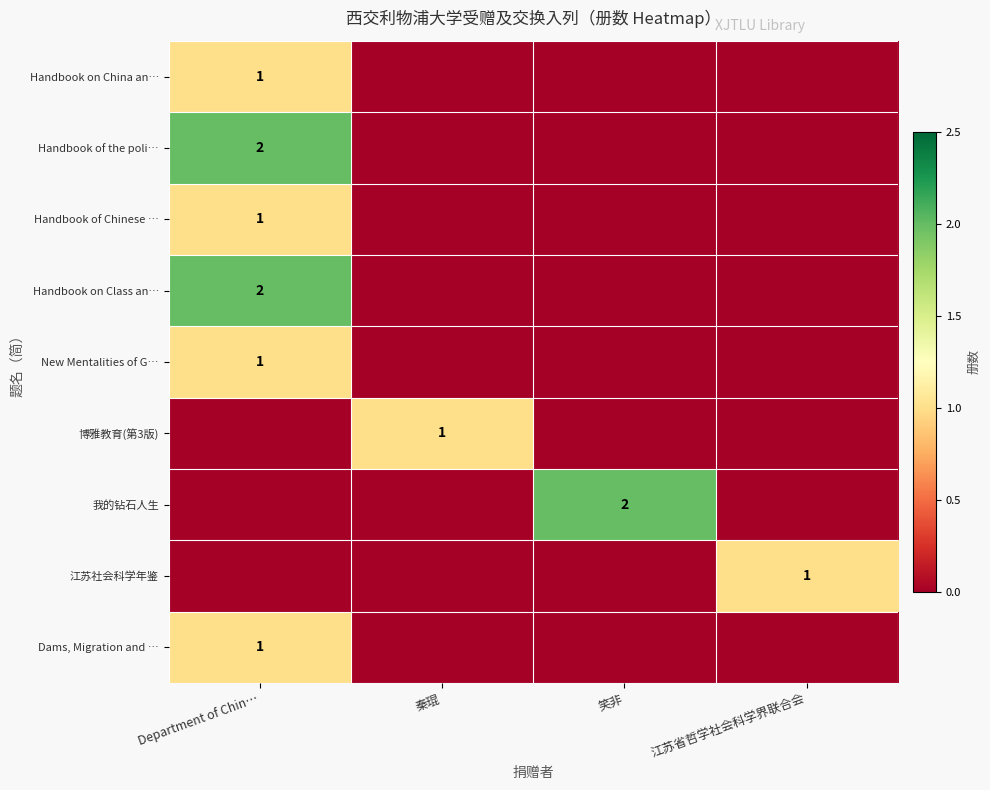

The value of 我的钻石人生 at 笑非 is 1. True or false?

False